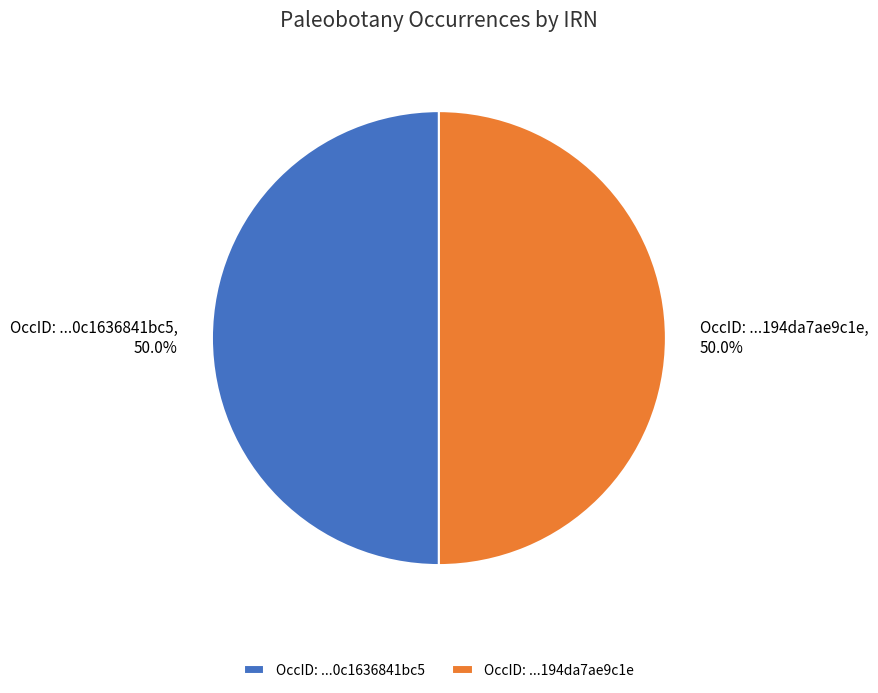

How many slices are in this pie chart?

2